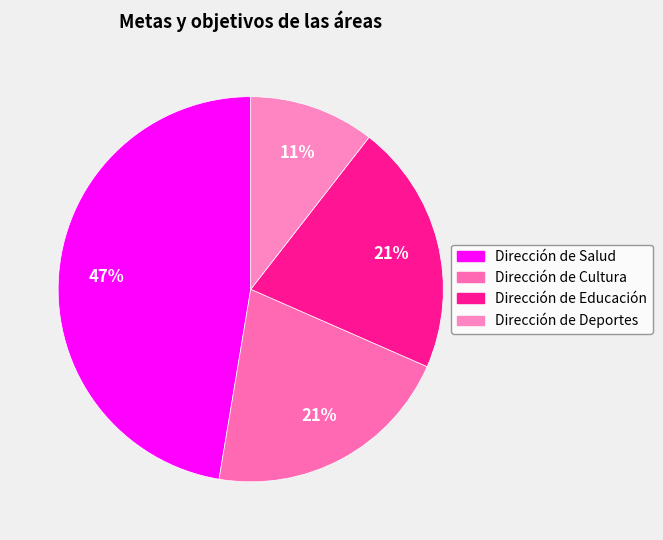

Approximately how many times larger is the value at Dirección de Salud compared to Dirección de Educación?

2.2